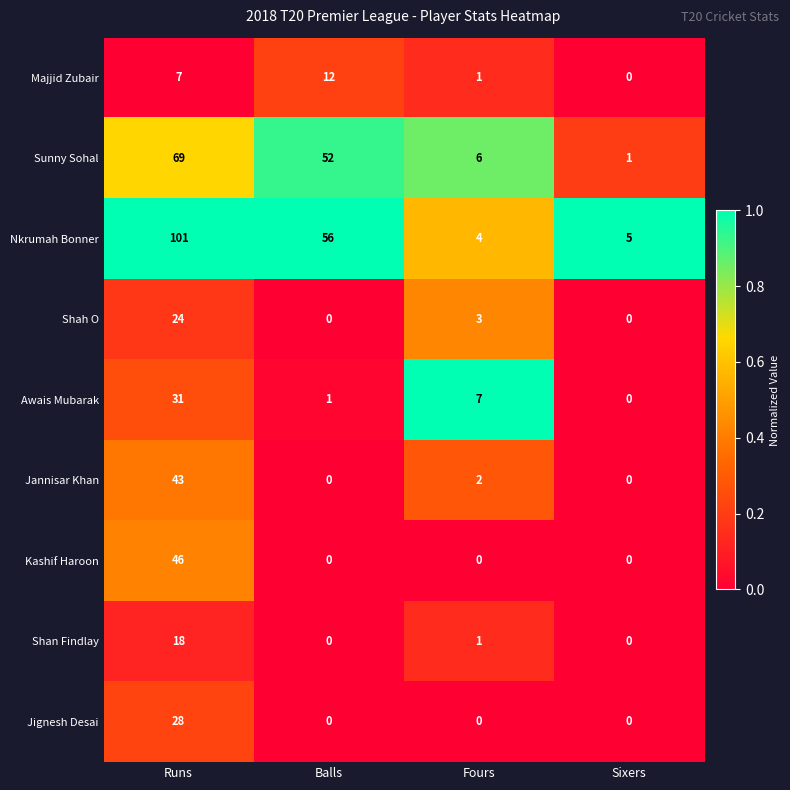

Is the value of Jannisar Khan at Runs greater than the value of Sunny Sohal at Runs?

No